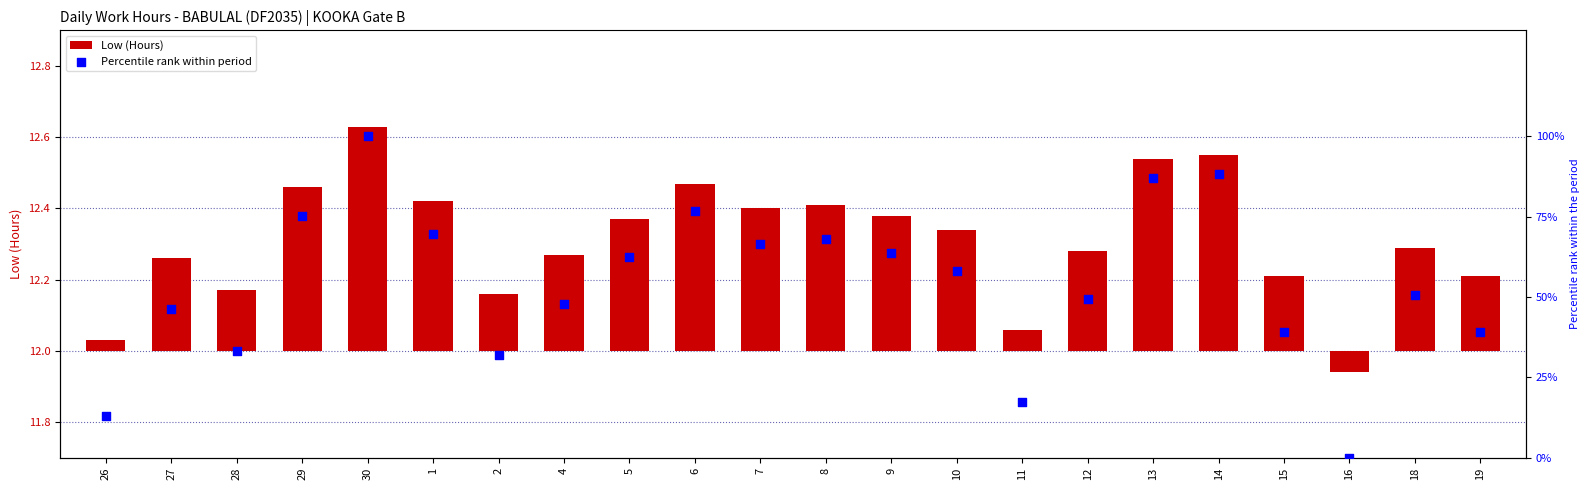

Which series has the widest spread of Y values?

Percentile rank within period